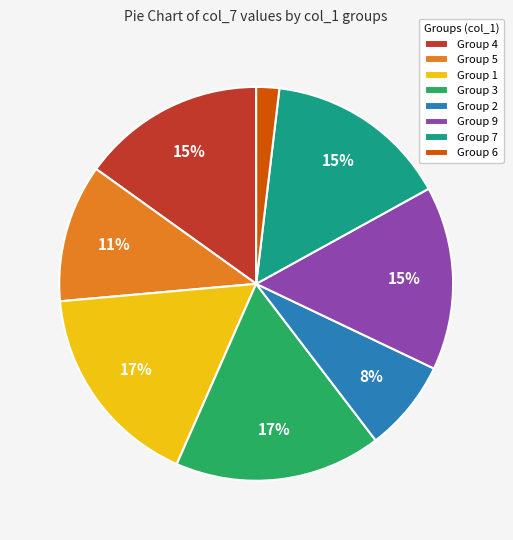

To the nearest percent, what percentage of the pie is Group 6?

2%